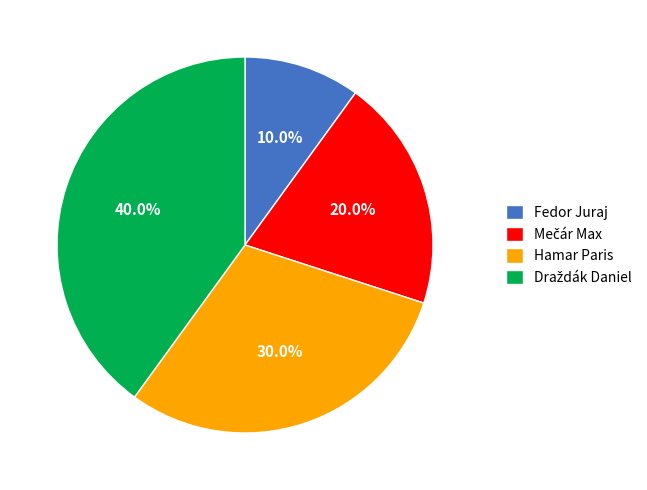

What is the smallest slice in the pie chart?

Fedor Juraj